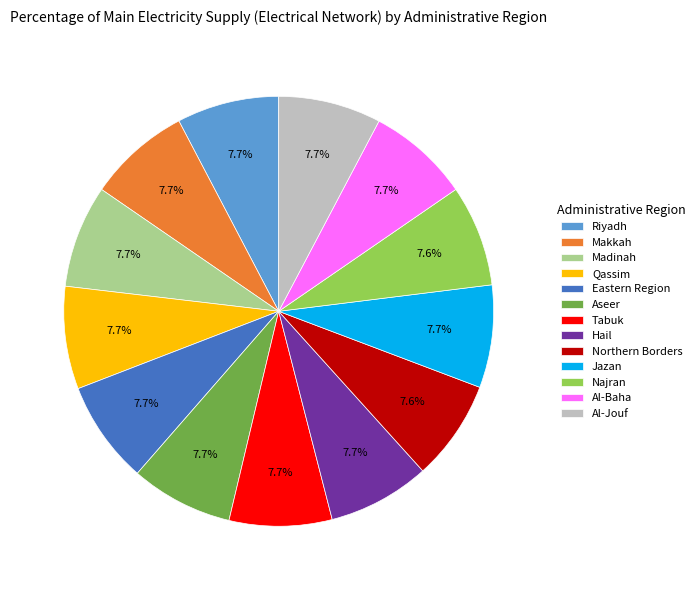

Is there a majority slice in this chart?

No